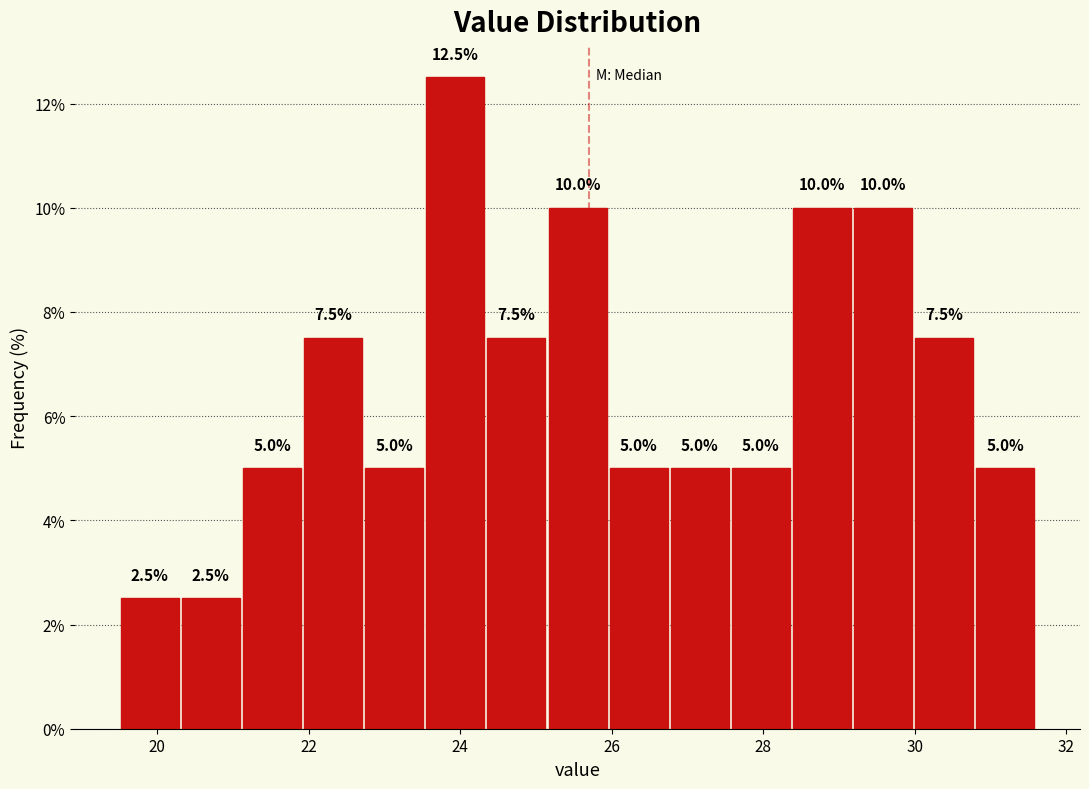

Reading left to right, transcribe this chart: for each bar, give the range it covers on the x-axis and its height. The bar edges are not printed on the chart, so give them approximately, as read against the axis.

19.6 to 20.4: 2.5
20.4 to 21.2: 2.5
21.2 to 22.0: 5.0
22.0 to 22.8: 7.5
22.8 to 23.6: 5.0
23.6 to 24.4: 12.5
24.4 to 25.2: 7.5
25.2 to 26.0: 10.0
26.0 to 26.8: 5.0
26.8 to 27.6: 5.0
27.6 to 28.4: 5.0
28.4 to 29.2: 10.0
29.2 to 30.0: 10.0
30.0 to 30.8: 7.5
30.8 to 31.6: 5.0